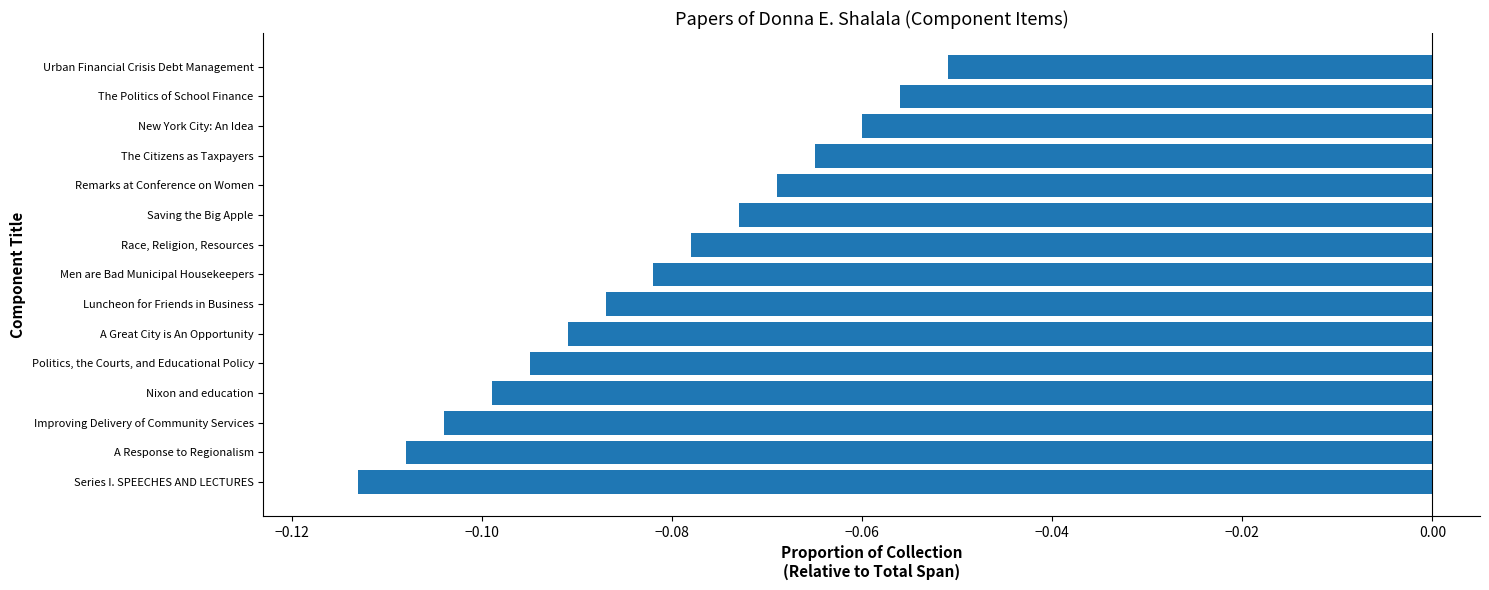

How many bars are there in total?

15